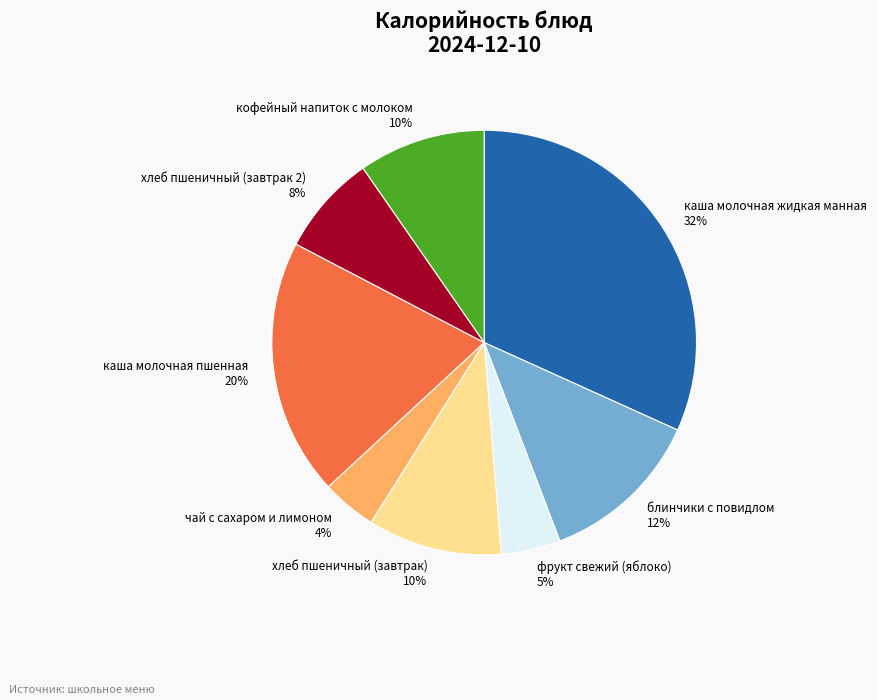

What percentage is the фрукт свежий (яблоко) slice, to the nearest percent?

5%